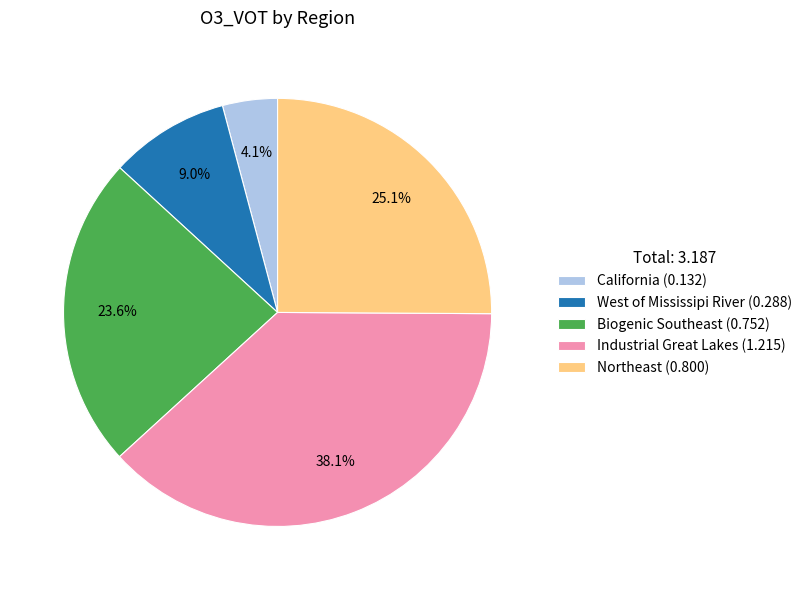

To the nearest percent, what is the difference between the Biogenic Southeast and Industrial Great Lakes slice percentages?

15%